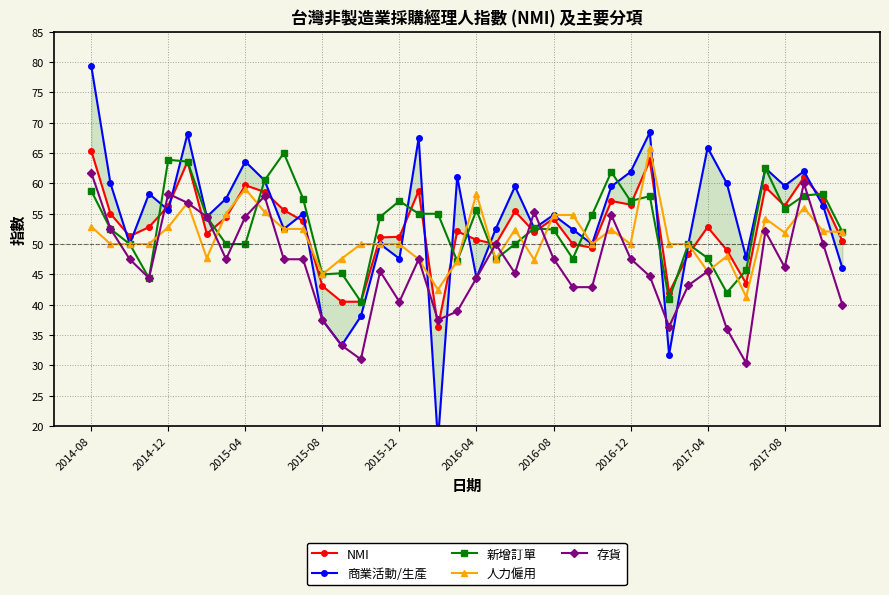

Is it true that 新增訂單 equals 52.4 at 2016-08?

True